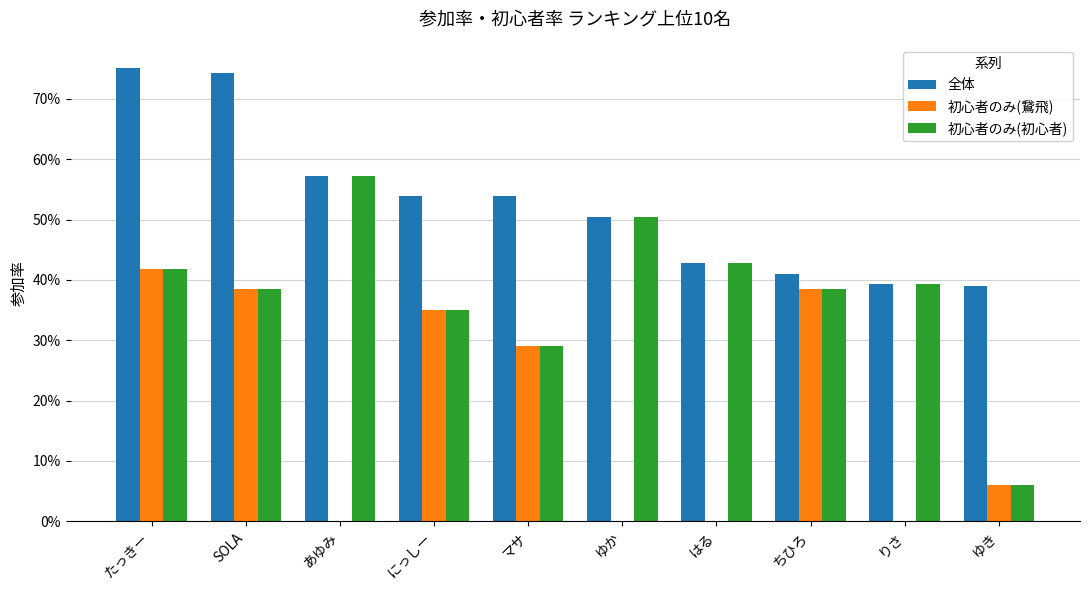

List the series in order of their peak value, highest first.

全体, 初心者のみ(初心者), 初心者のみ(鵞飛)